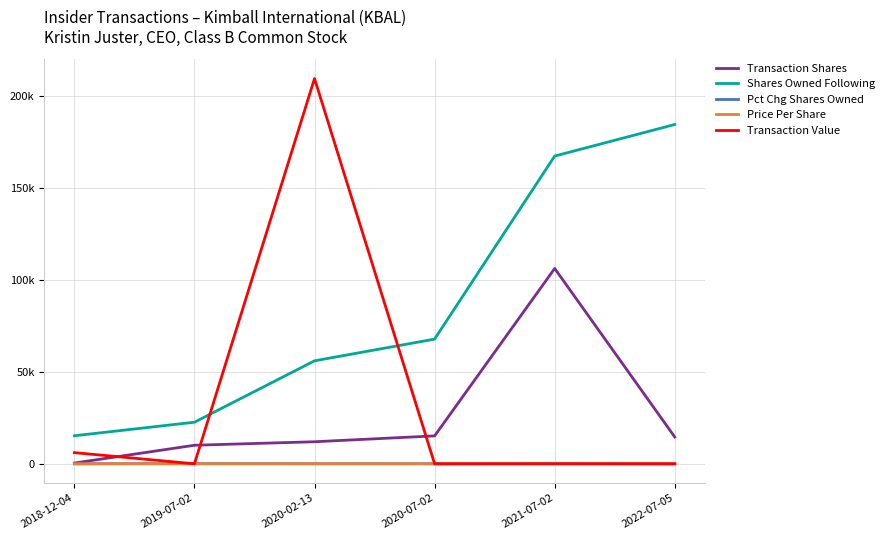

What is the sum of the Price Per Share values at 2022-07-05 and 2018-12-04?

15.2